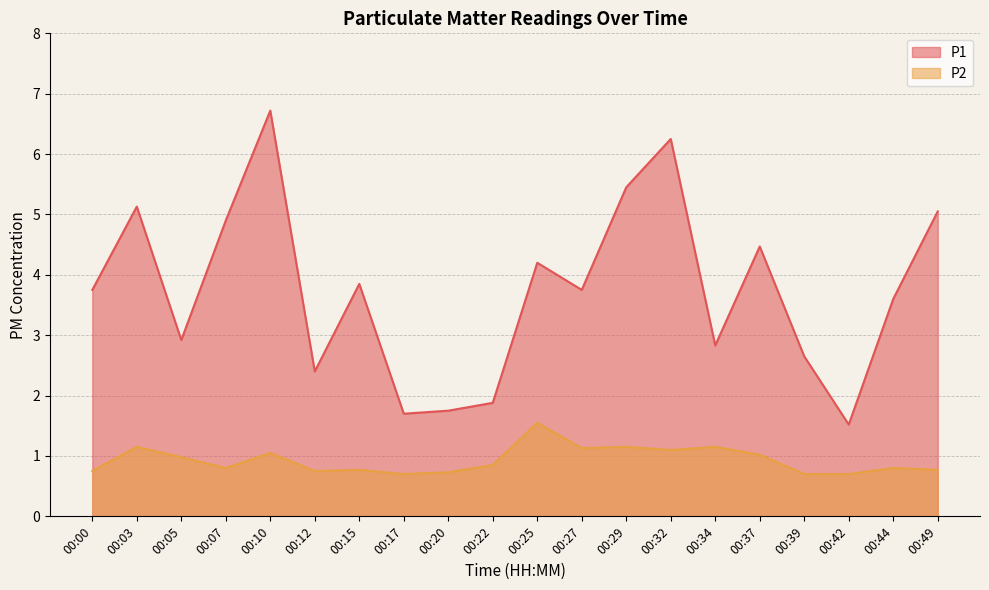

What is the sum of all P1 values?

74.8